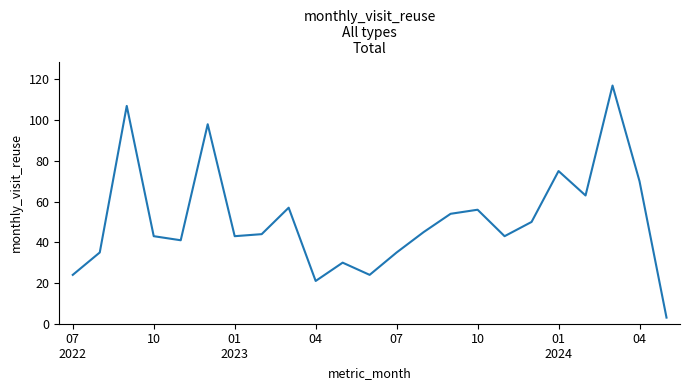

Reading left to right, extract all data points from this chart.

24	35	107	43	41	98	43	44	57	21	30	24	35	45	54	56	43	50	75	63	117	70	3